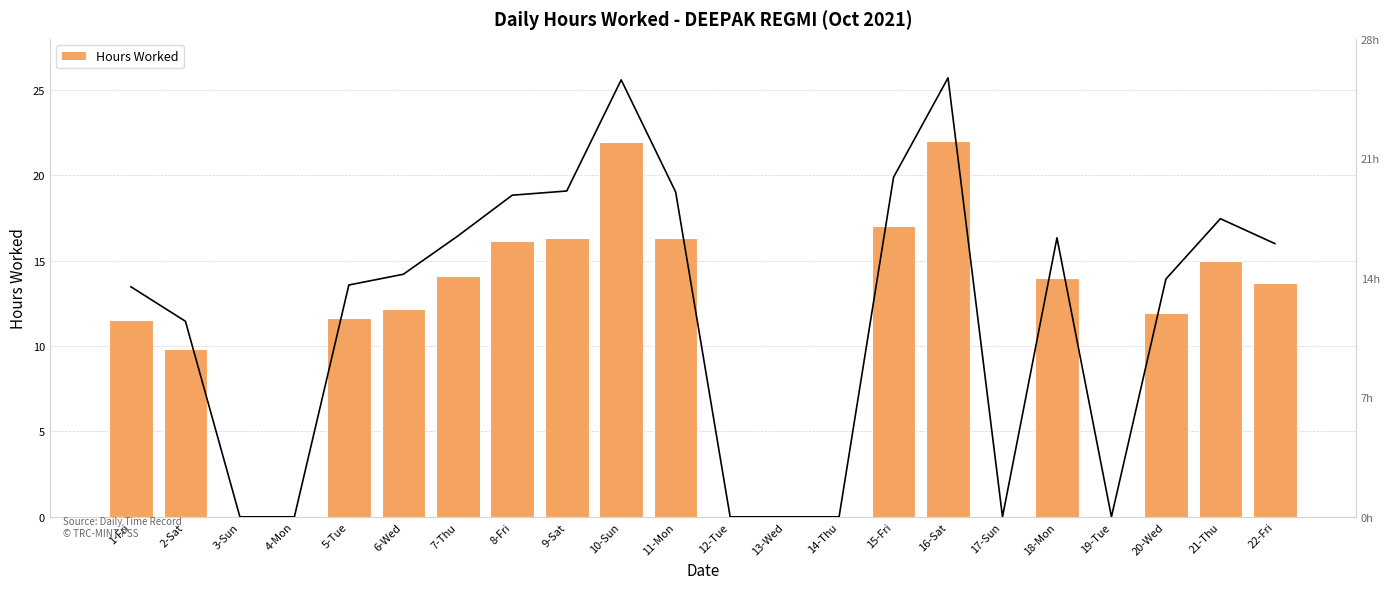

What is the value of the Hours Worked bar at the 6th from the left?

12.2